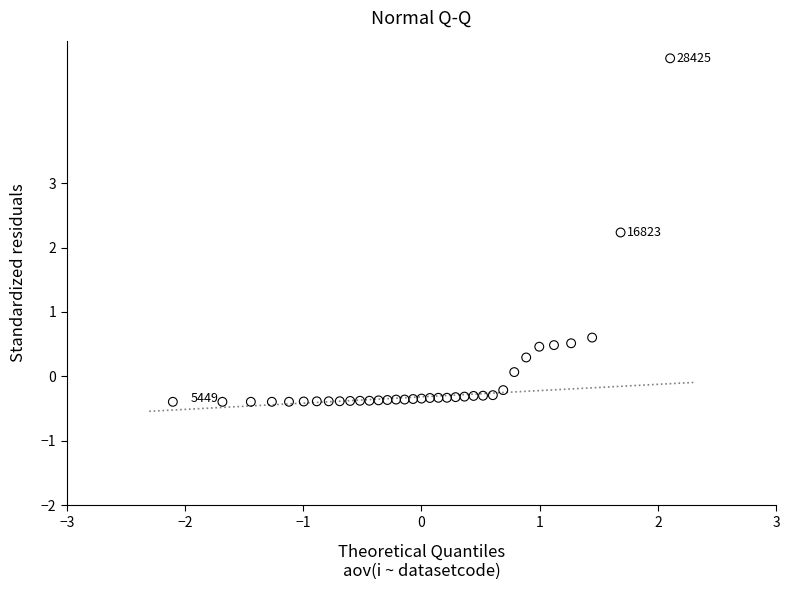

What Y value in the scatter plot is closest to 2?

2.2